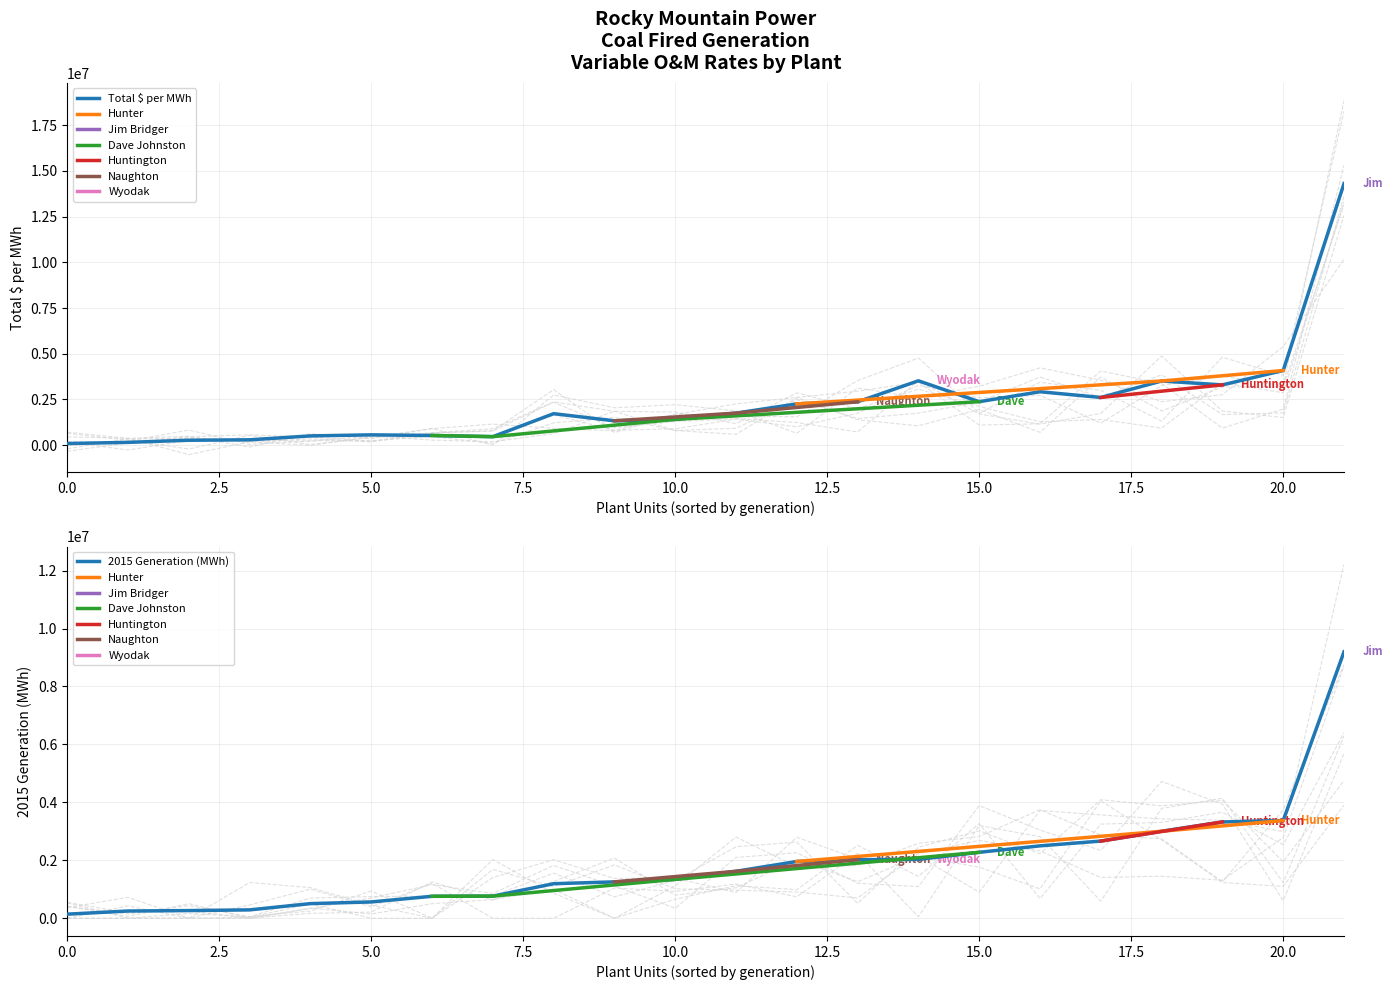

The value of Total $ per MWh at 20.0 is 4079460.4. True or false?

True